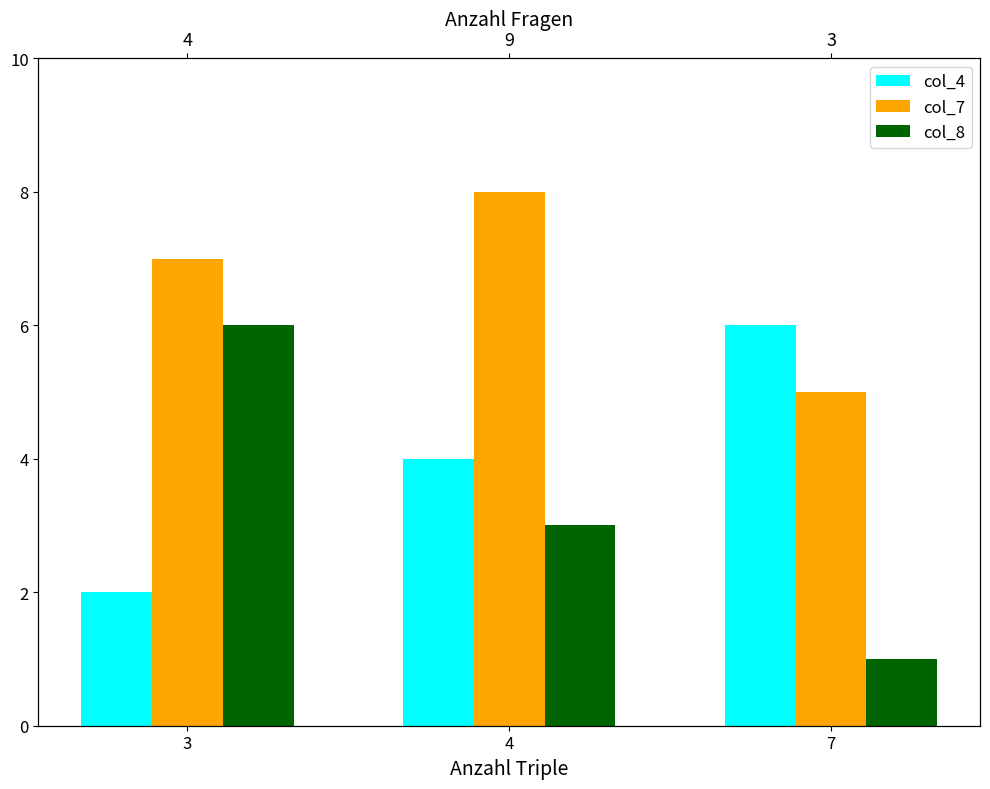

Which series has the widest spread of values?

col_8